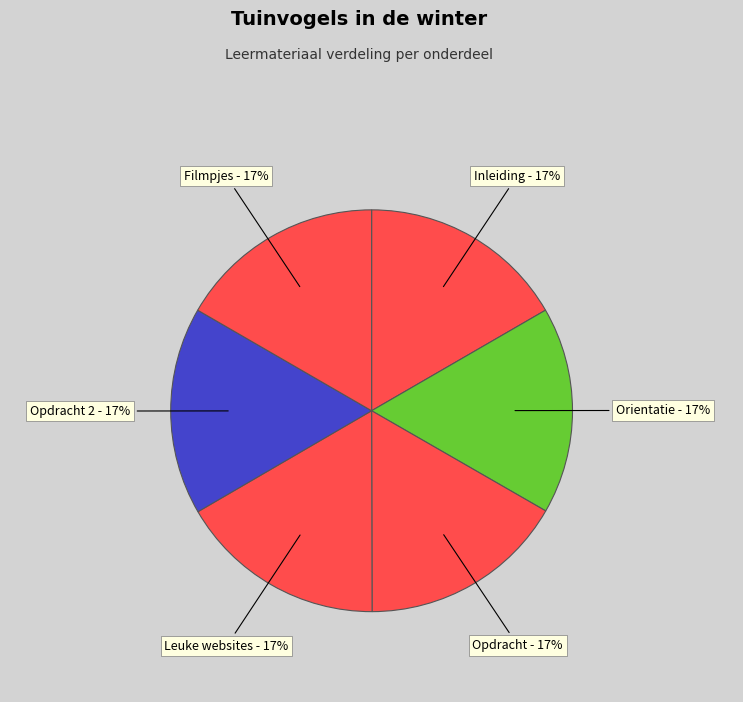

How many segments does this pie chart have?

6